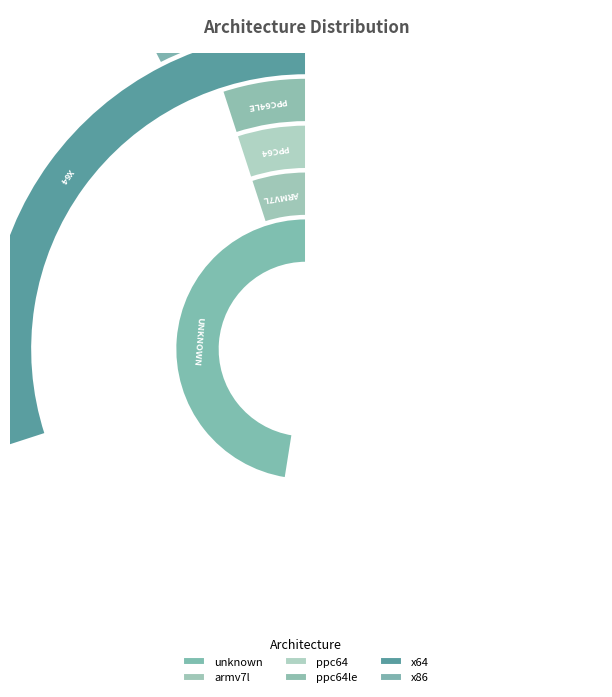

Does ppc64 account for over 50% of the chart?

No